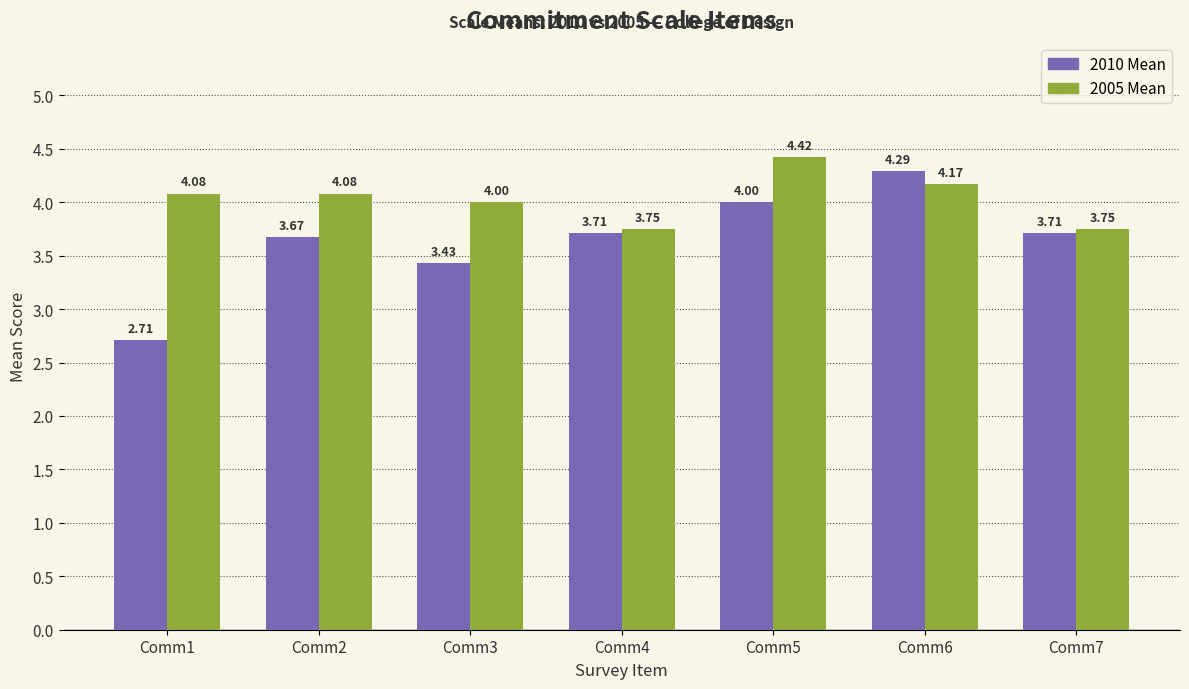

What is the sum of the 2005 Mean values at Comm7 and Comm3?

7.8